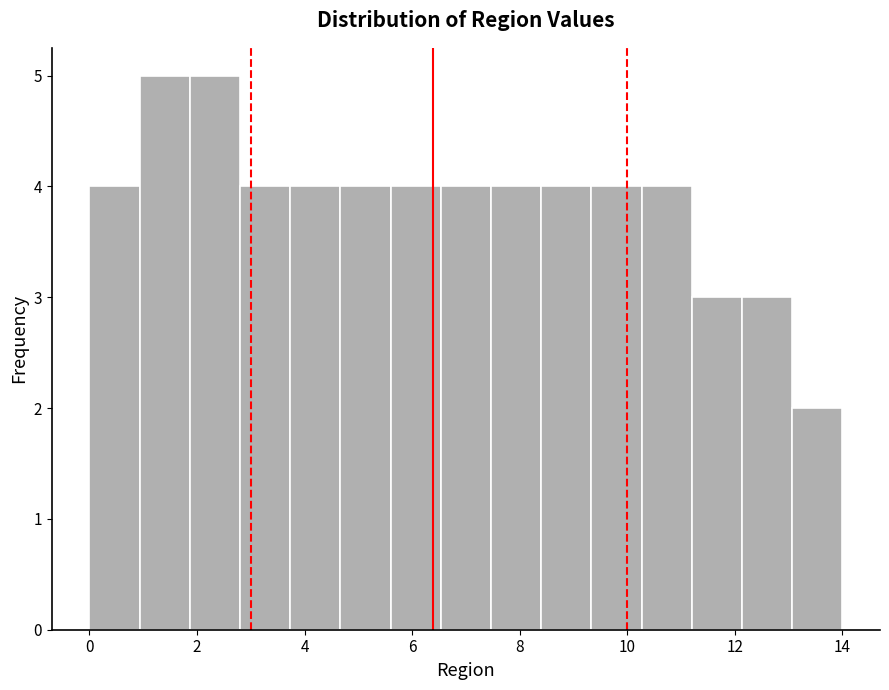

How tall is the bar that spans 1.0 to 1.8 on the x-axis? Neither the bar edges nor the heights are printed on the chart, so give them approximately, as read against the axes.

5